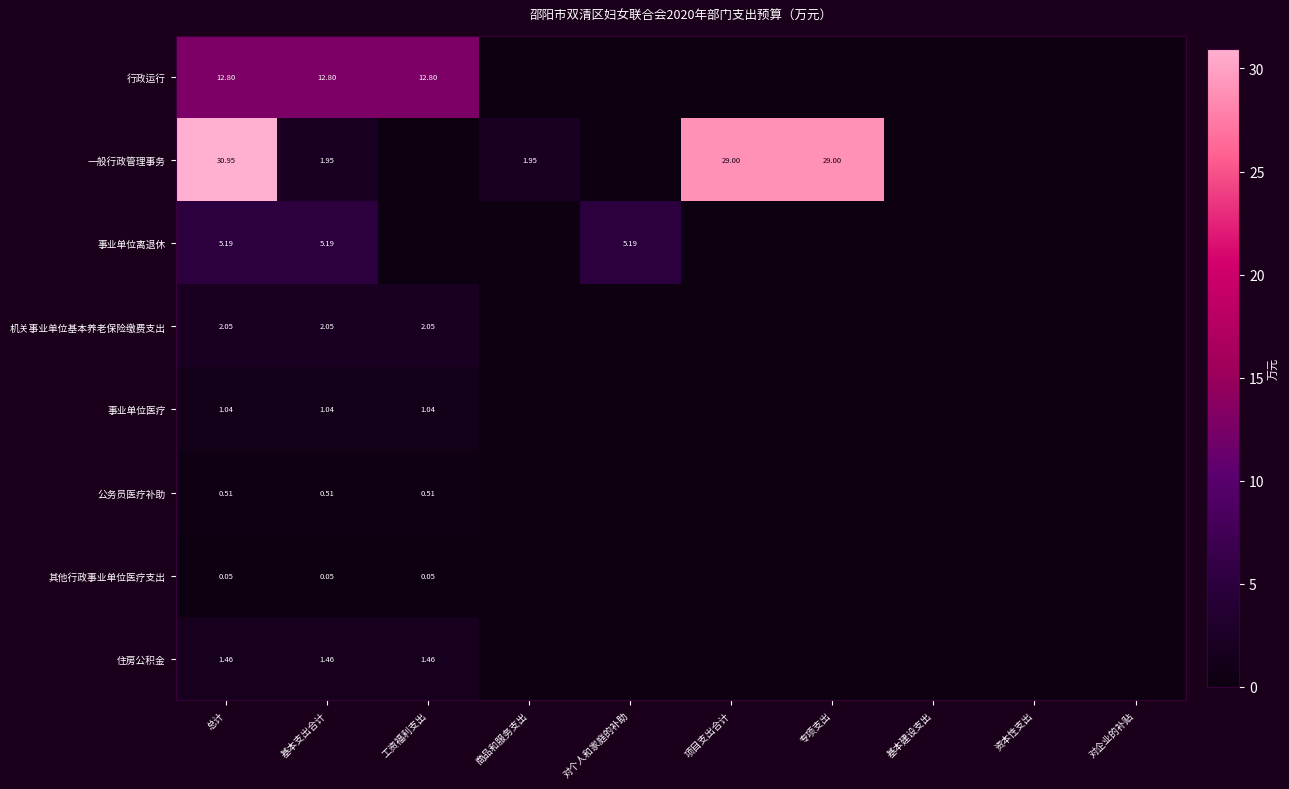

Is the value of 事业单位离退休 at 基本支出合计 greater than the value of 其他行政事业单位医疗支出 at 总计?

Yes